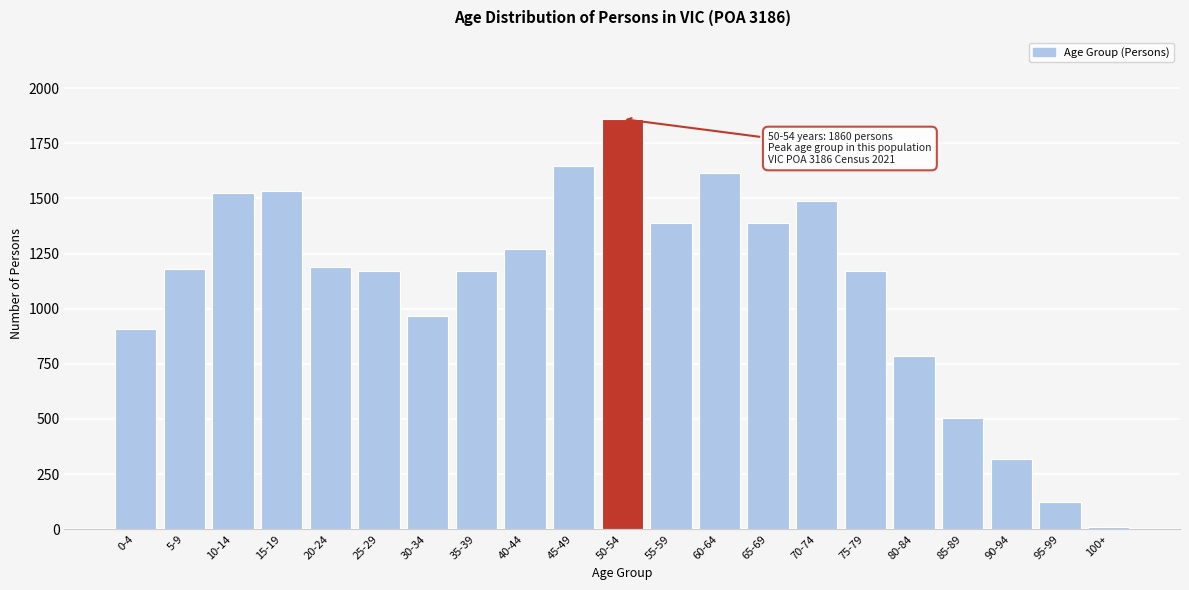

The value at 50-54 is 424. True or false?

False